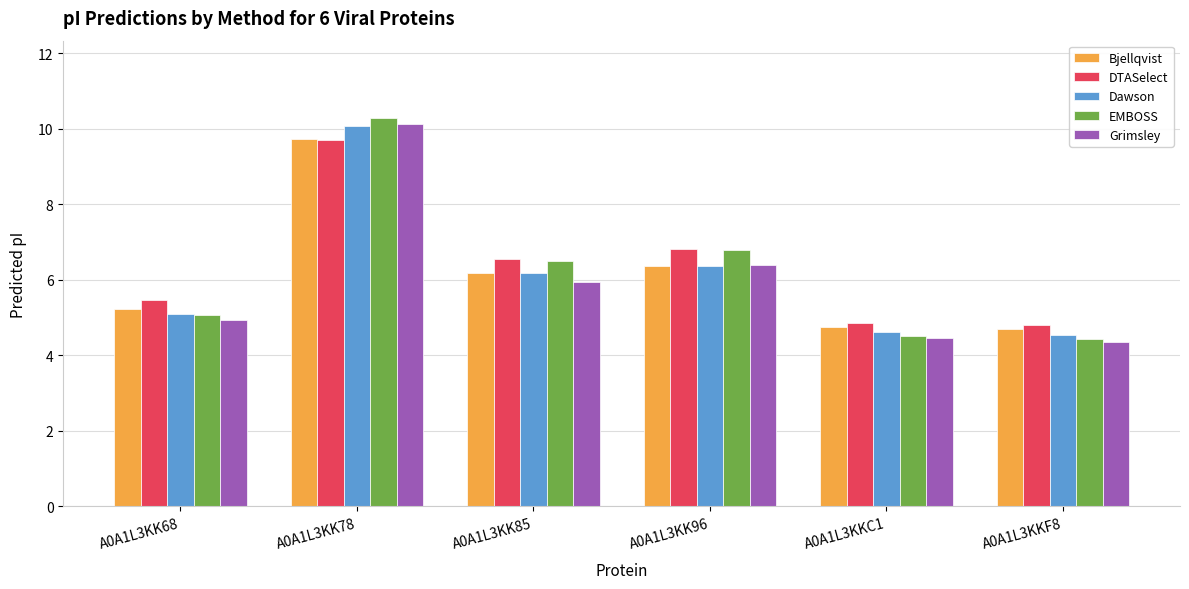

Count the number of categories in the chart.

6